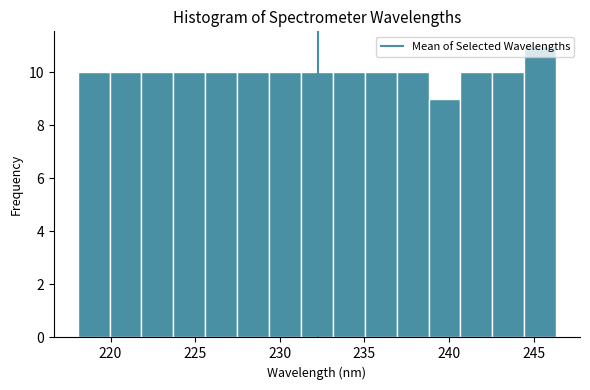

Around what value on the x-axis is the tallest bar? Give the approximate position of its centre, as read against the axis.

245.5